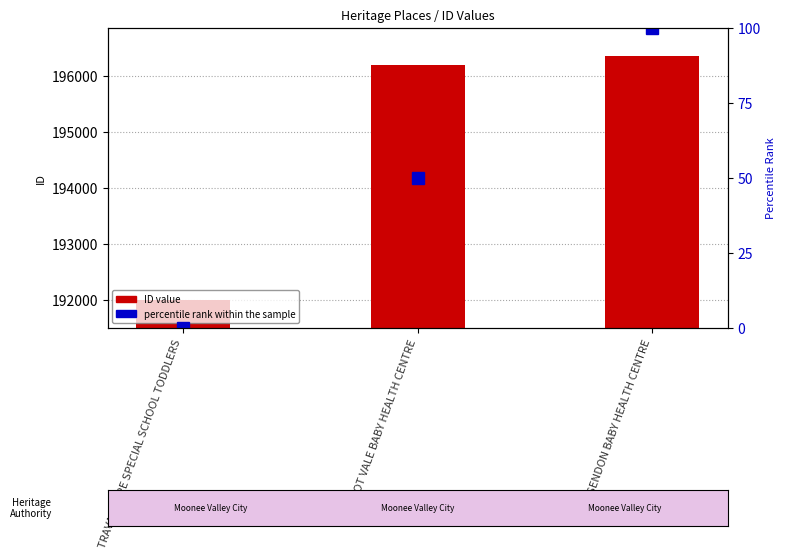

Where does the percentile rank within the sample series first go above 50?

ESSENDON BABY HEALTH CENTRE